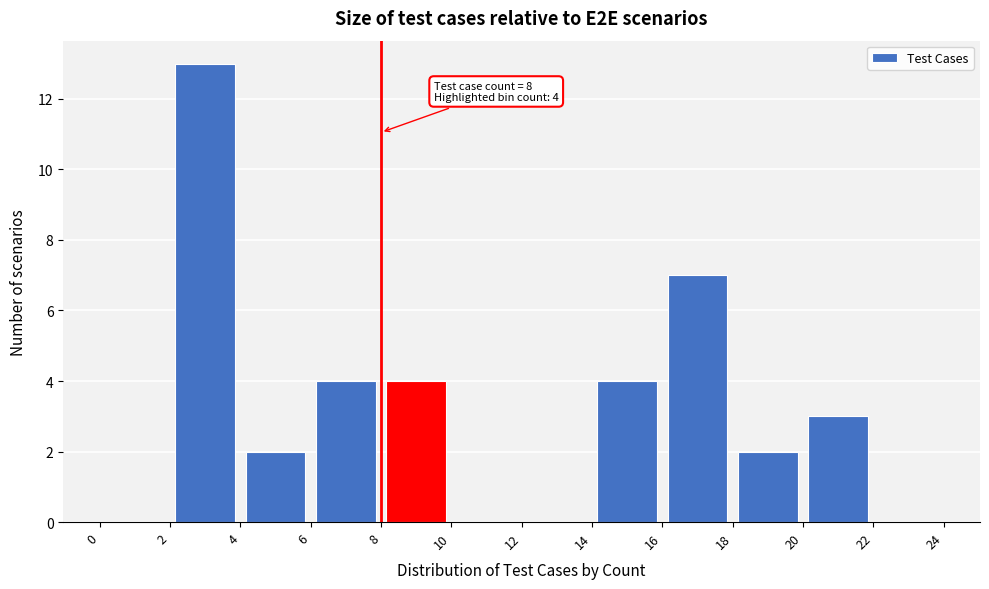

Over which range of the x-axis is the bar tallest?

2 to 4